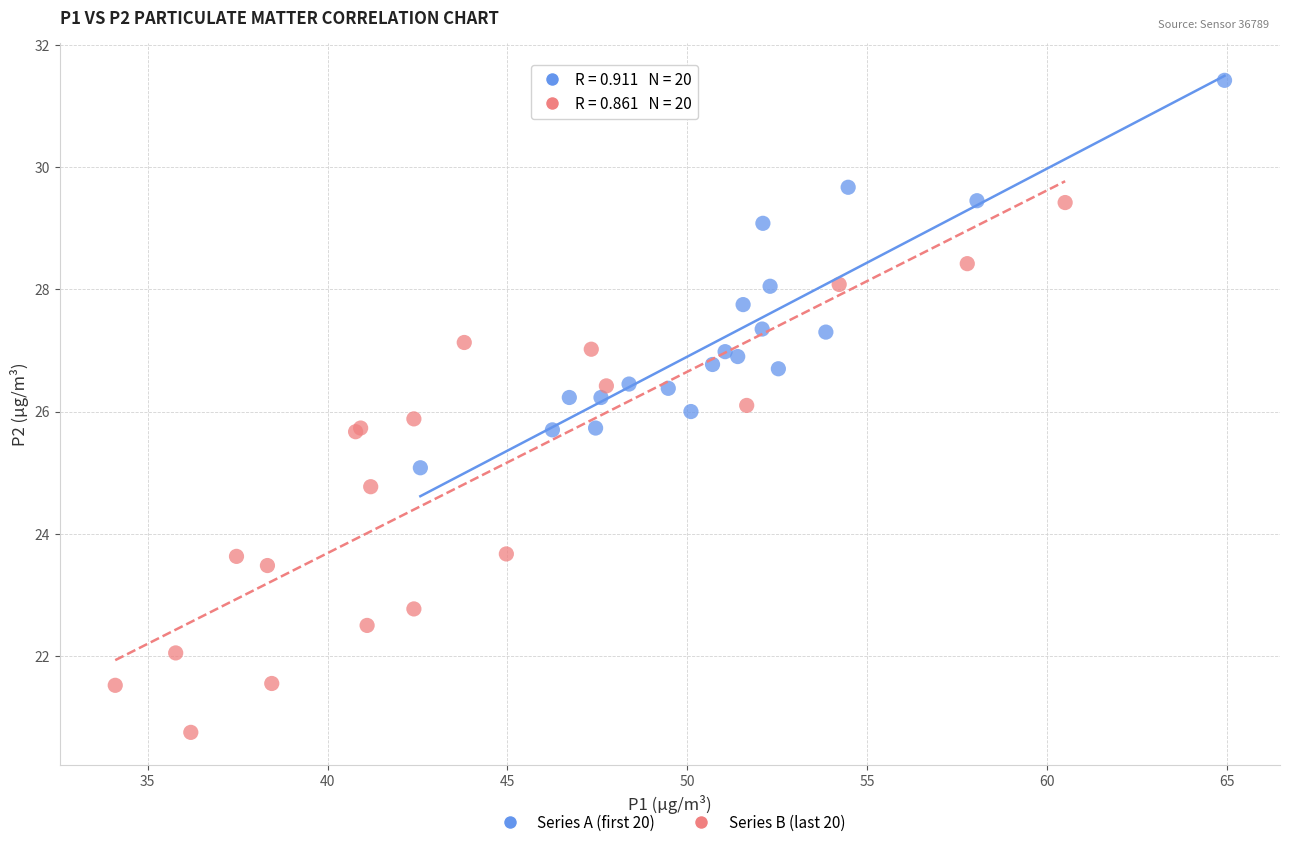

Which series contains the highest Y value?

Series A (first 20)